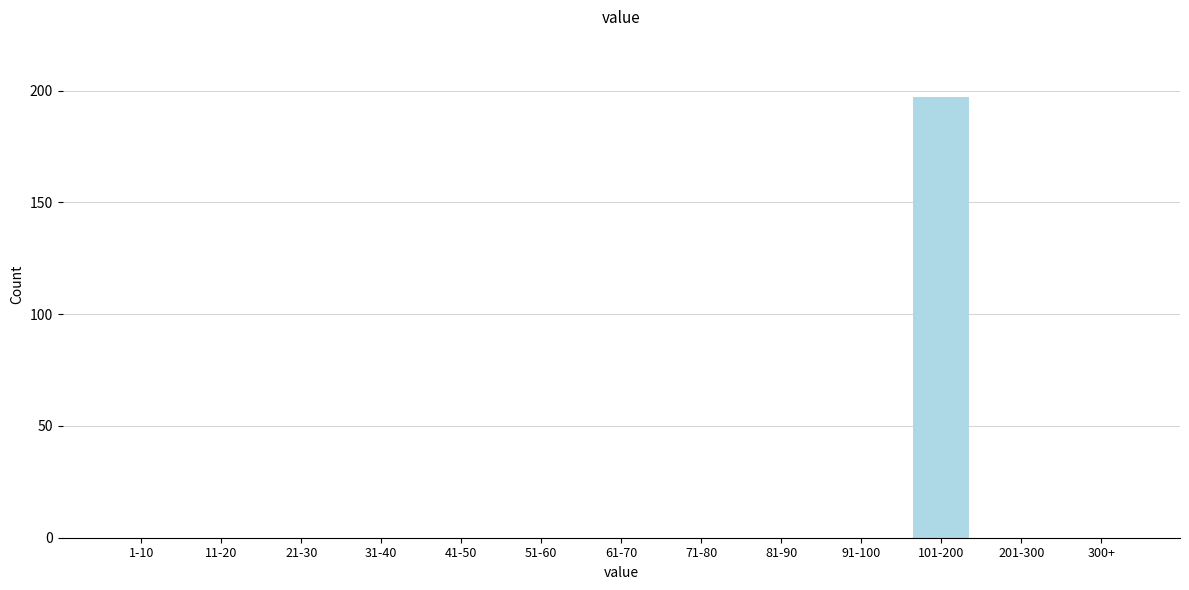

Reading right to left, what are all the values shown in this chart?

300+=0	201-300=0	101-200=197	91-100=0	81-90=0	71-80=0	61-70=0	51-60=0	41-50=0	31-40=0	21-30=0	11-20=0	1-10=0